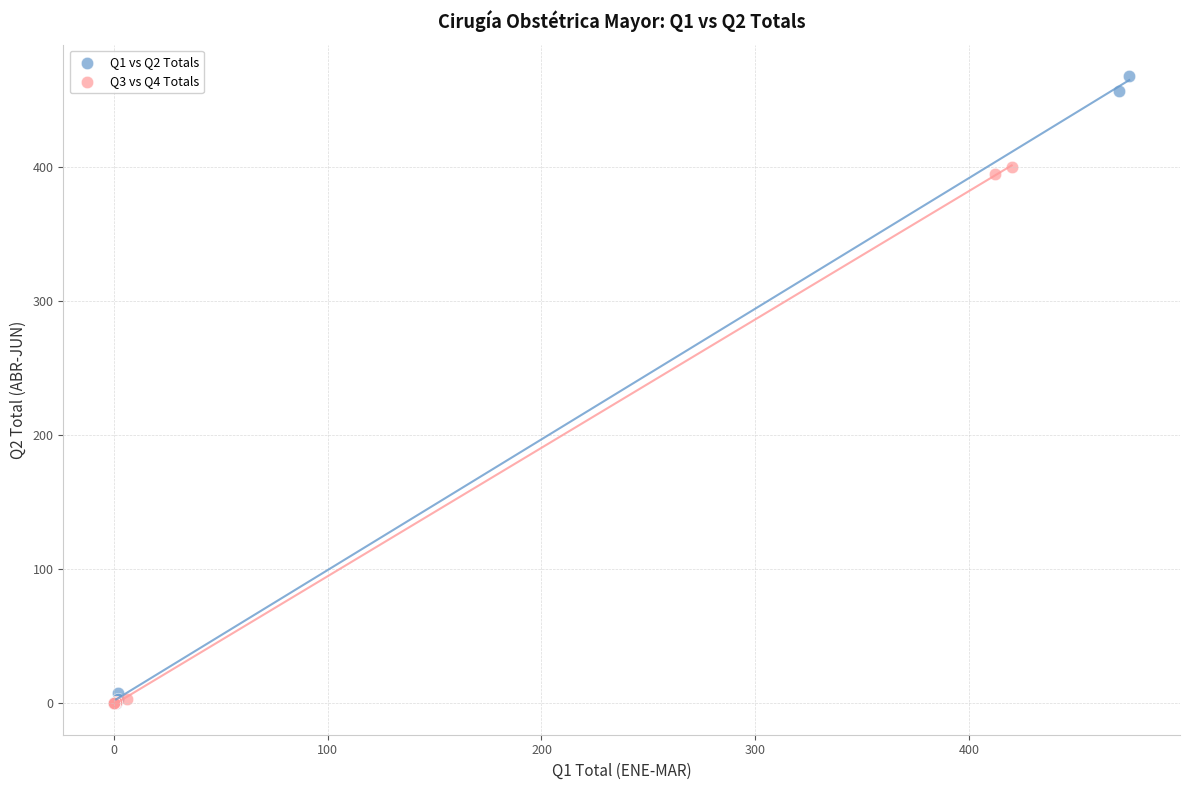

Which series has the largest Y range (max minus min)?

Q1 vs Q2 Totals